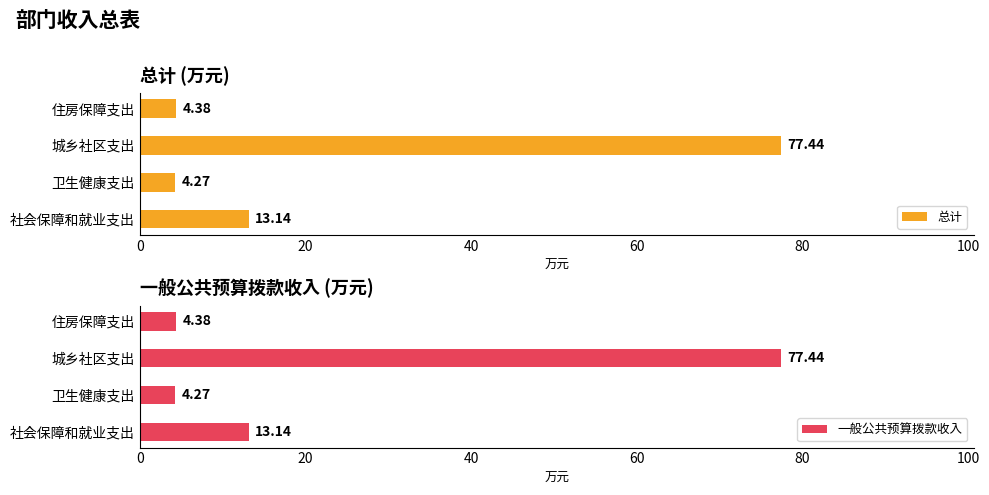

Count the number of categories in the chart.

4